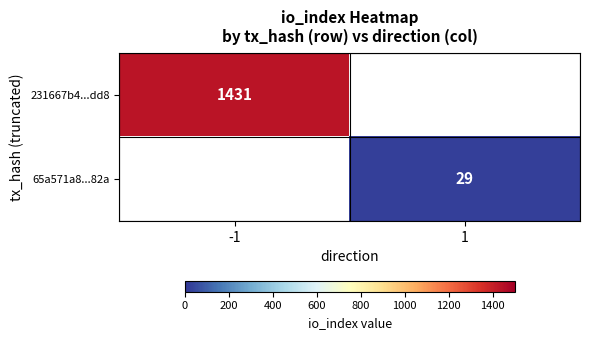

The 65a571a8...82a series shows 29 at 1. True or false?

True